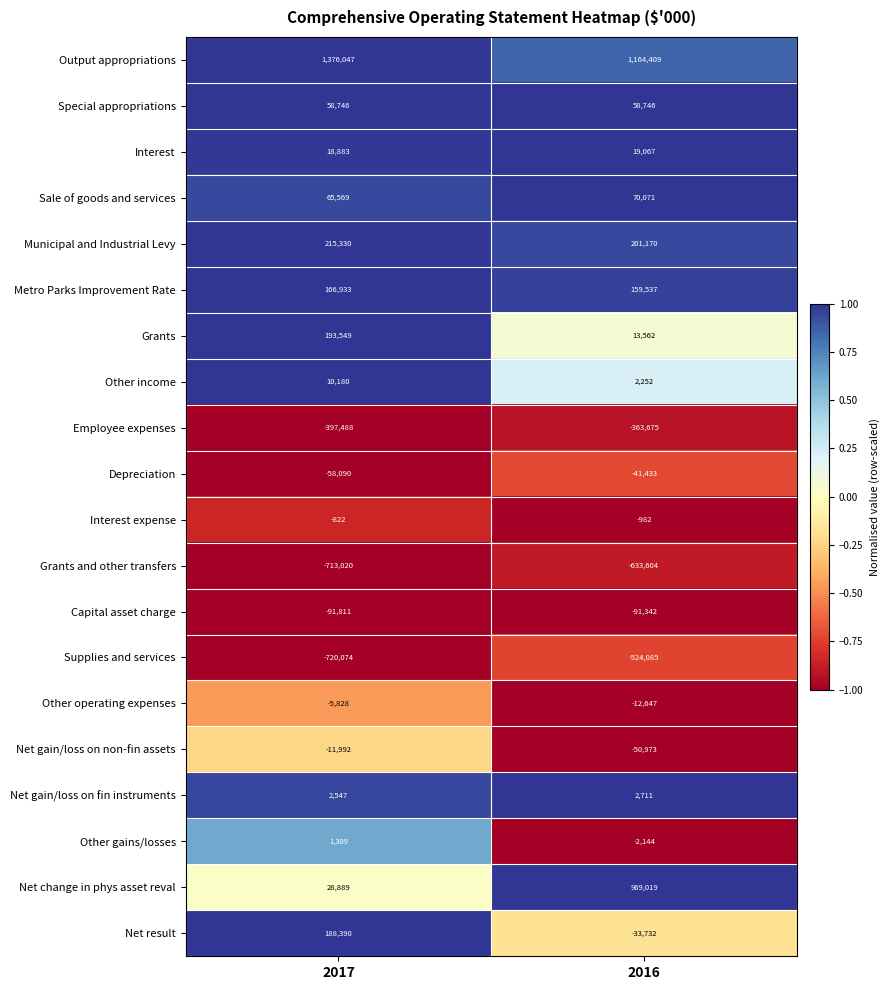

What is the sum of all Net gain/loss on fin instruments values?

5258